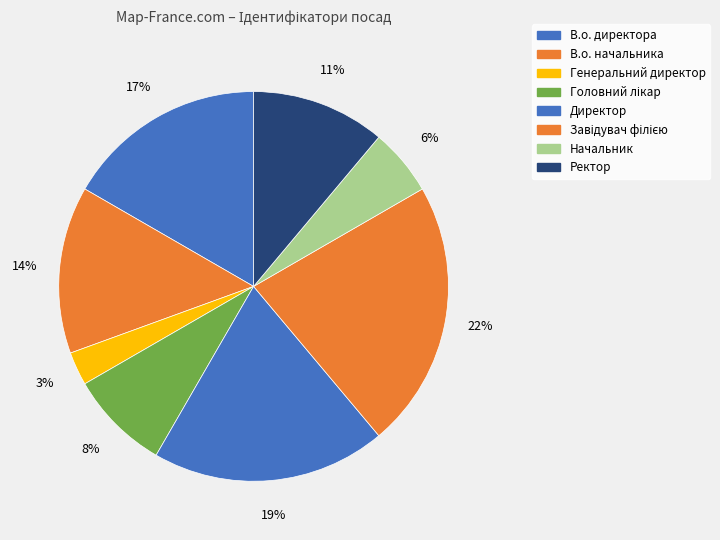

To the nearest percent, what is the difference between the largest and smallest slice percentages?

19%